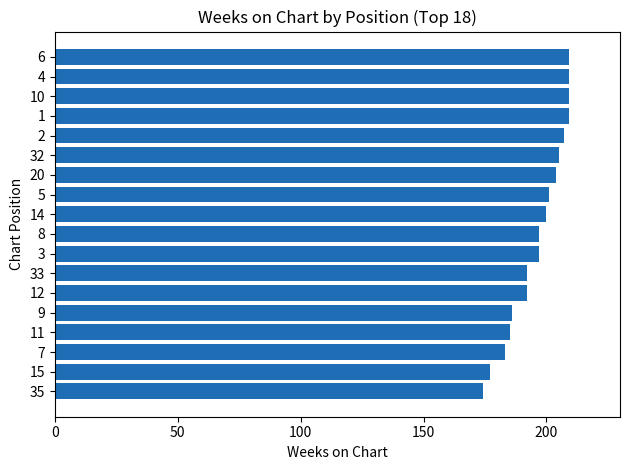

Does the chart contain stacked bars?

No